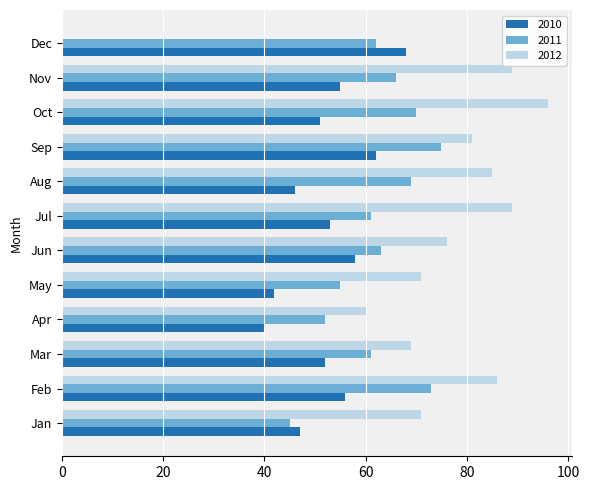

What are all the series names shown in the legend?

2010, 2011, 2012